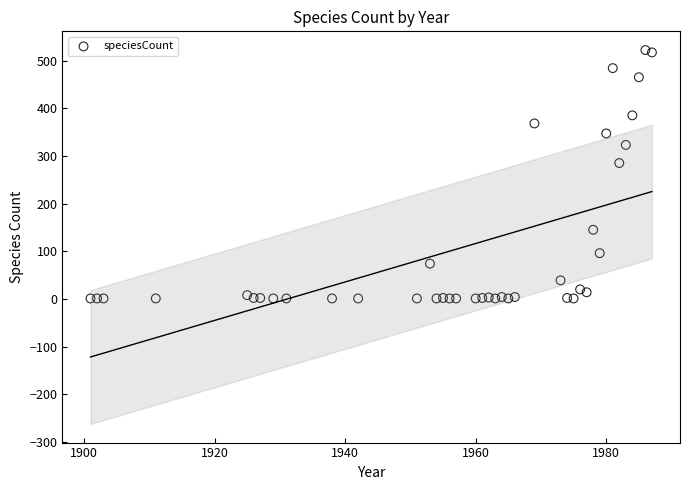

What is the range of Y values (max minus min)?

521